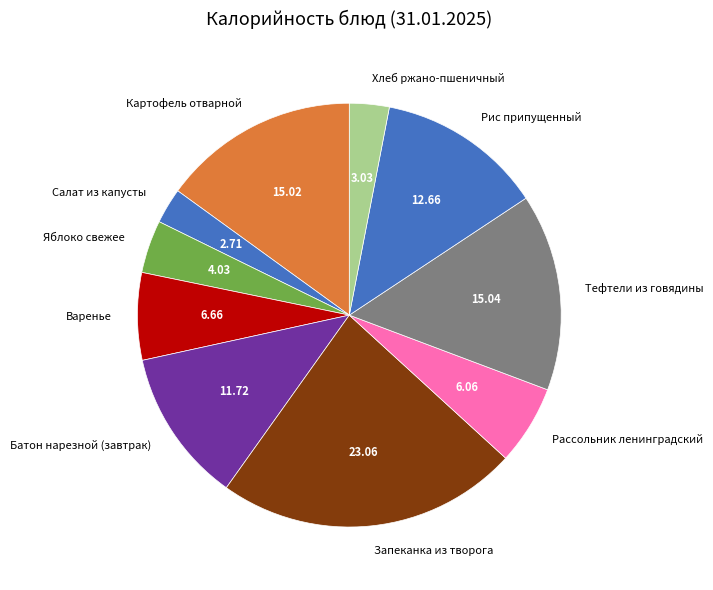

Is there any slice that represents more than half of the pie?

No